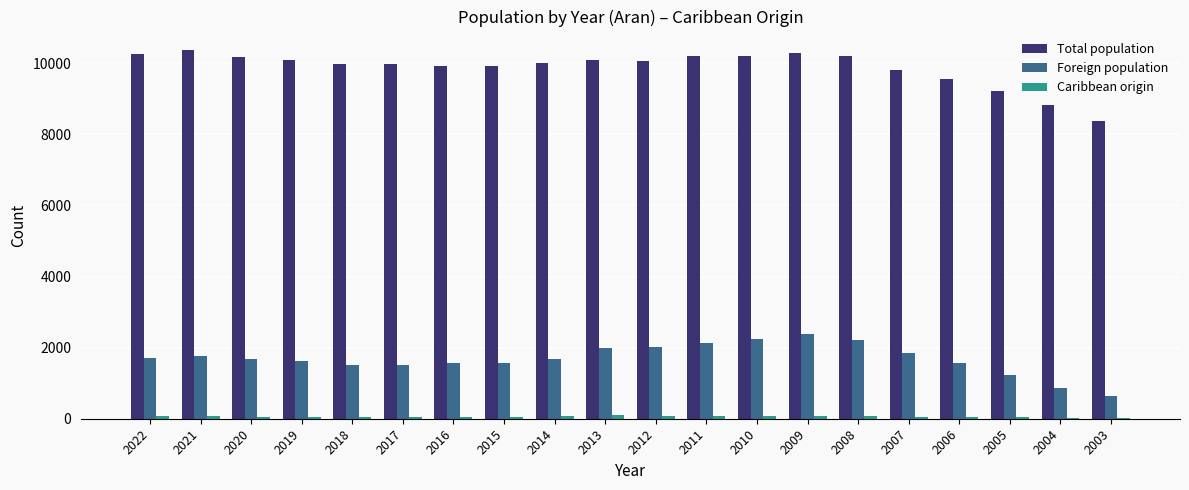

The value of Foreign population at 2014 is 1675. True or false?

True